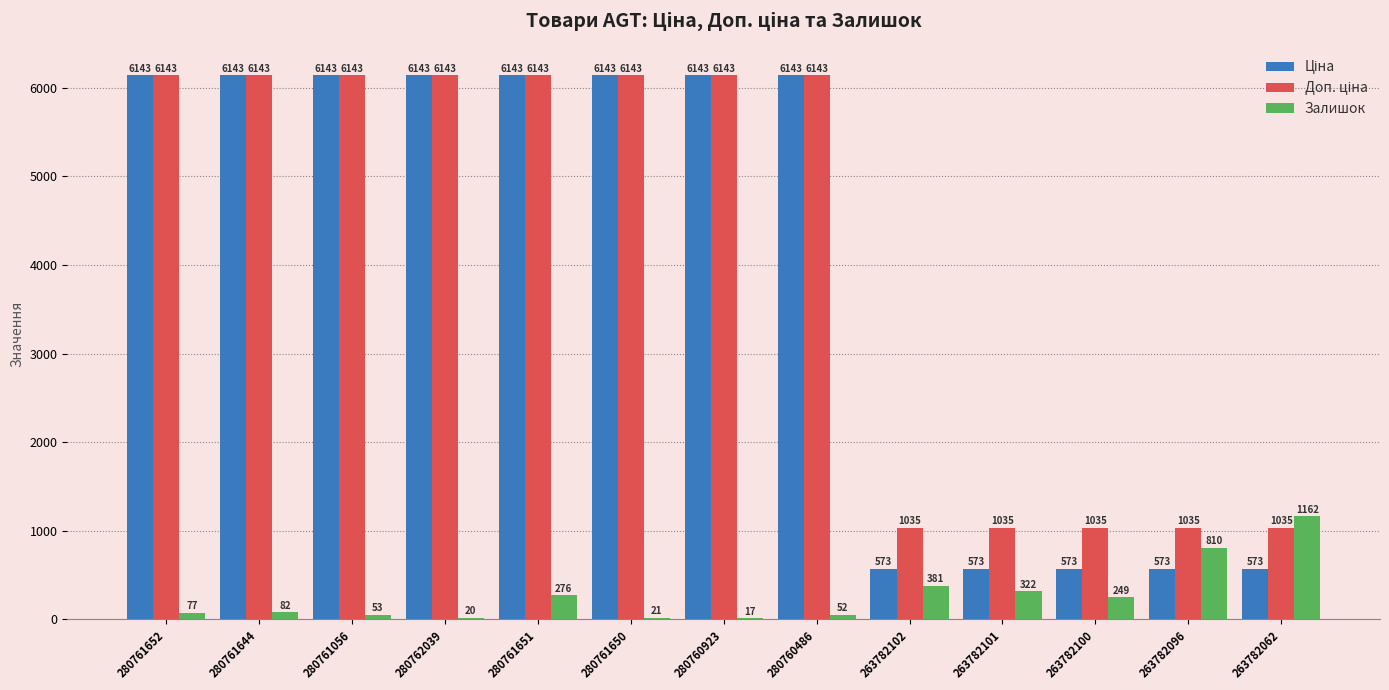

What value does the Залишок series have at 263782062?

1162.0